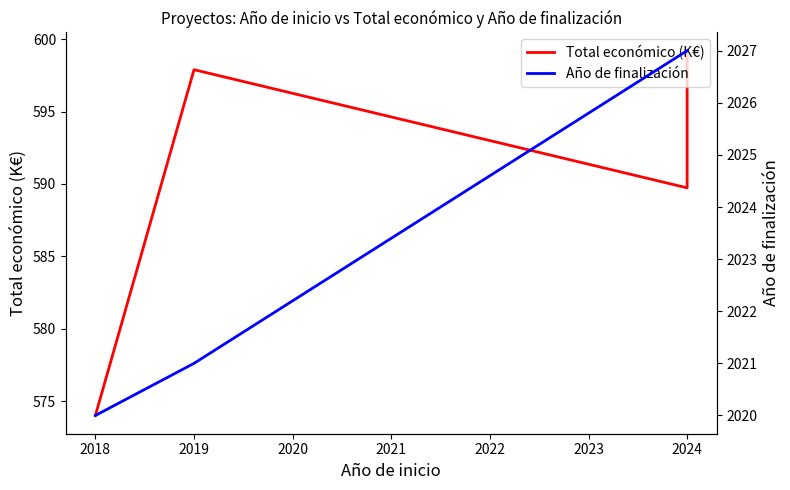

Count the number of data series in this chart.

2